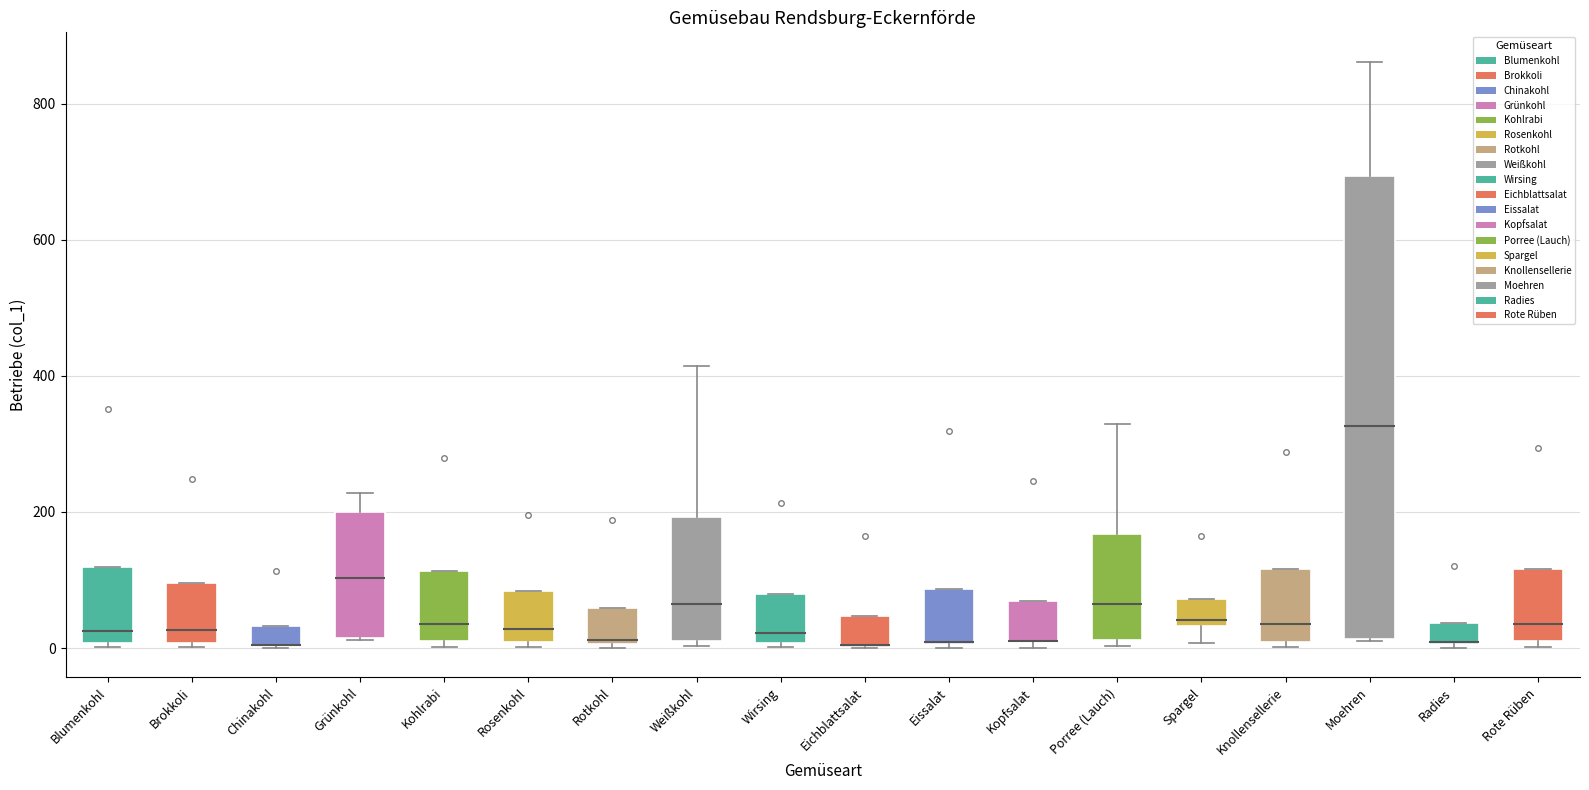

Comparing the boxes themselves (not the whiskers), which one is the tallest?

Moehren